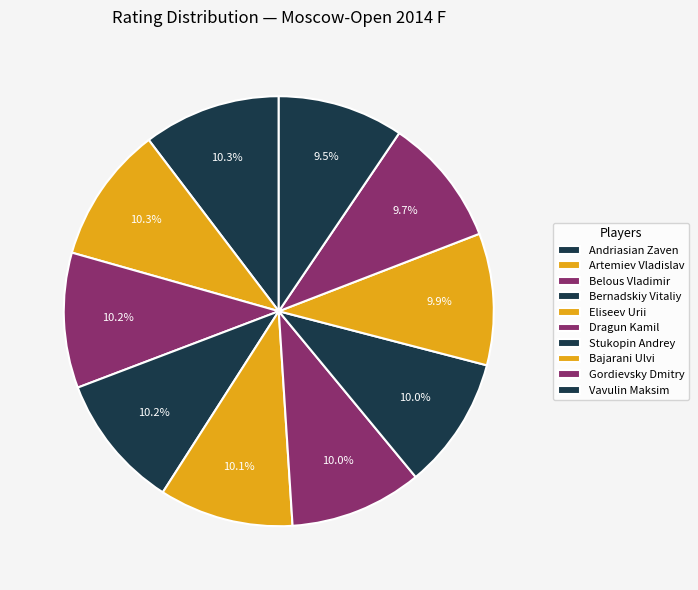

Is there any slice that represents more than half of the pie?

No